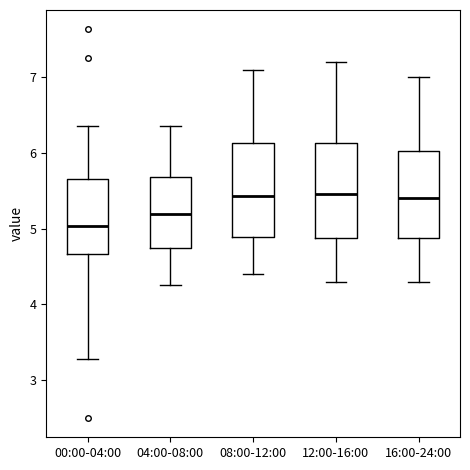

Where is the lower edge of the box for 08:00-12:00 on the y-axis? The values are not printed on the chart, so give them approximately, as read against the axis.

4.9